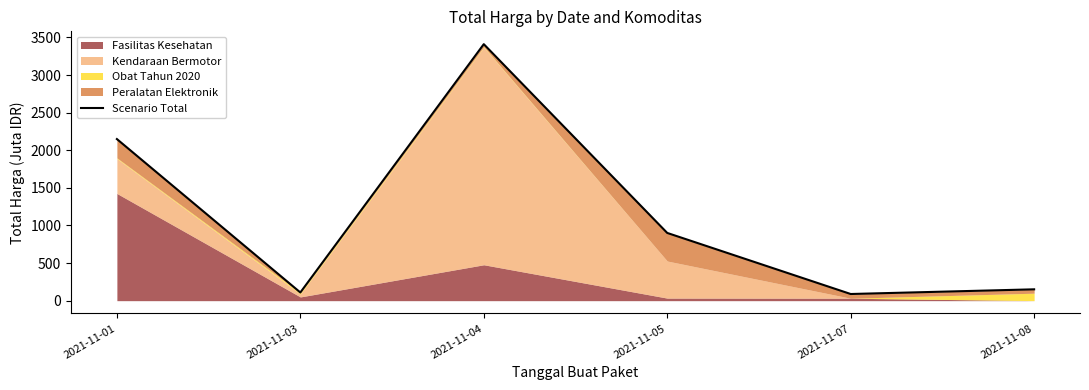

Does the chart have visible grid lines?

No